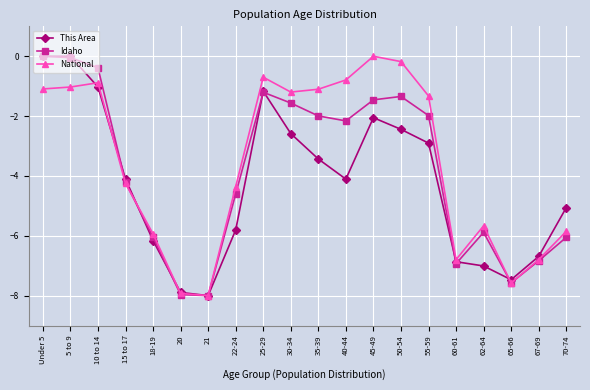

What is the minimum value shown in the chart?

-8.0